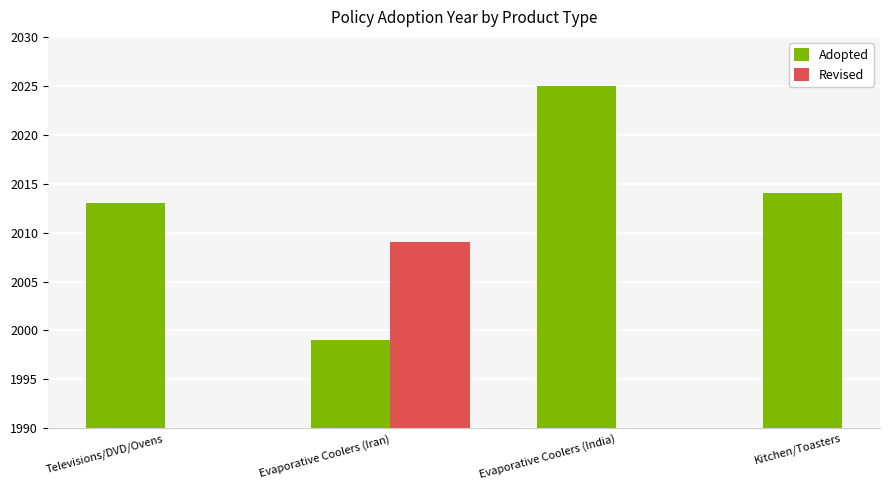

Which has a higher value, Evaporative Coolers (Iran) or Televisions/DVD/Ovens?

Televisions/DVD/Ovens